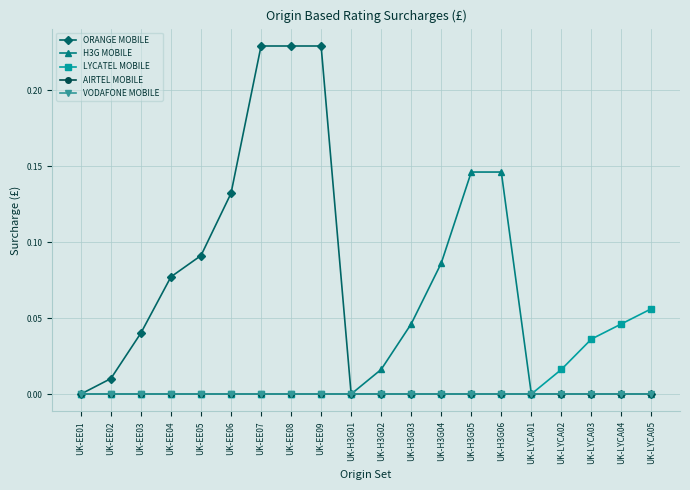

True or false: ORANGE MOBILE has a value of -0.1 at UK-LYCA02.

False